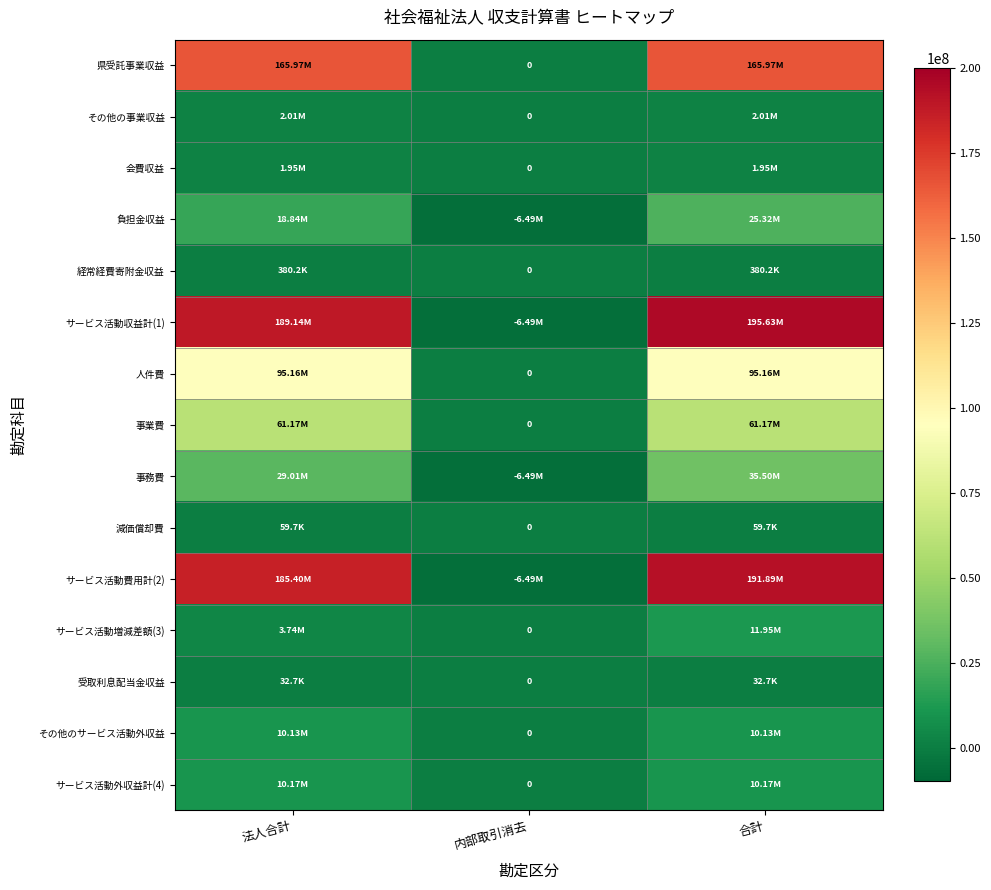

What is the maximum value shown in the chart?

195629976